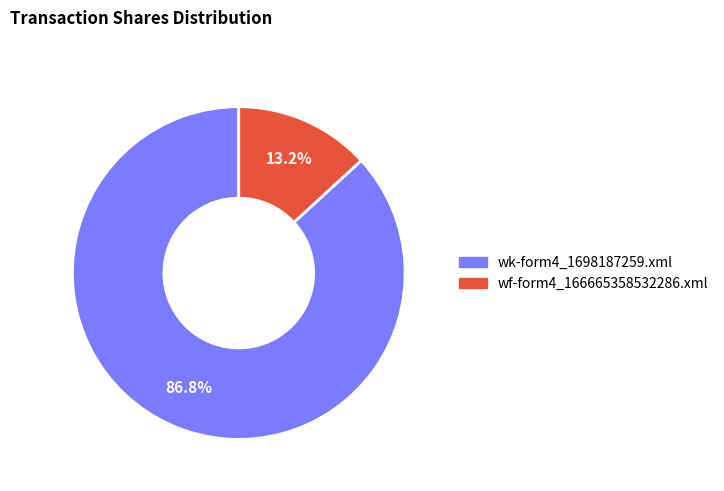

How many slices are in this pie chart?

2